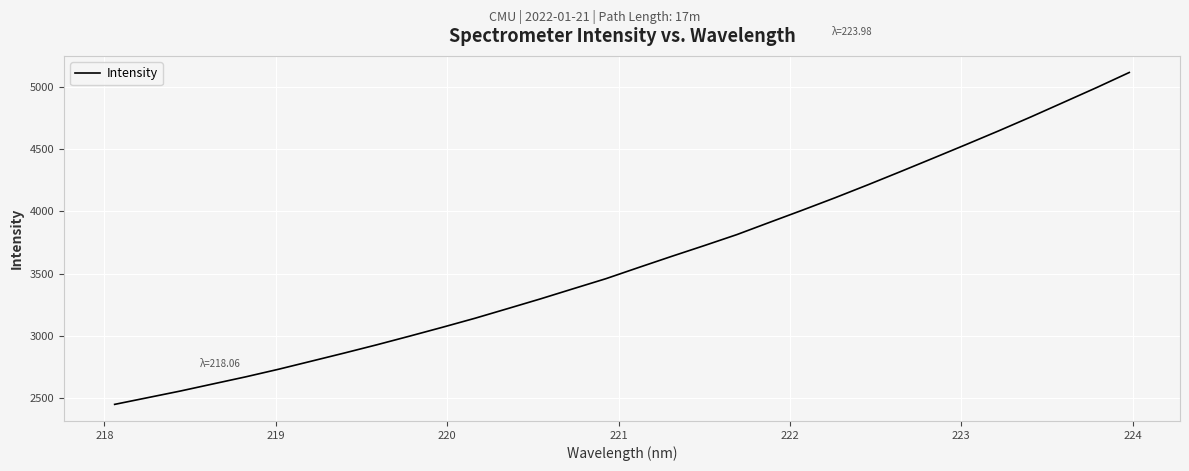

What is the difference between the maximum and minimum values?

2666.2